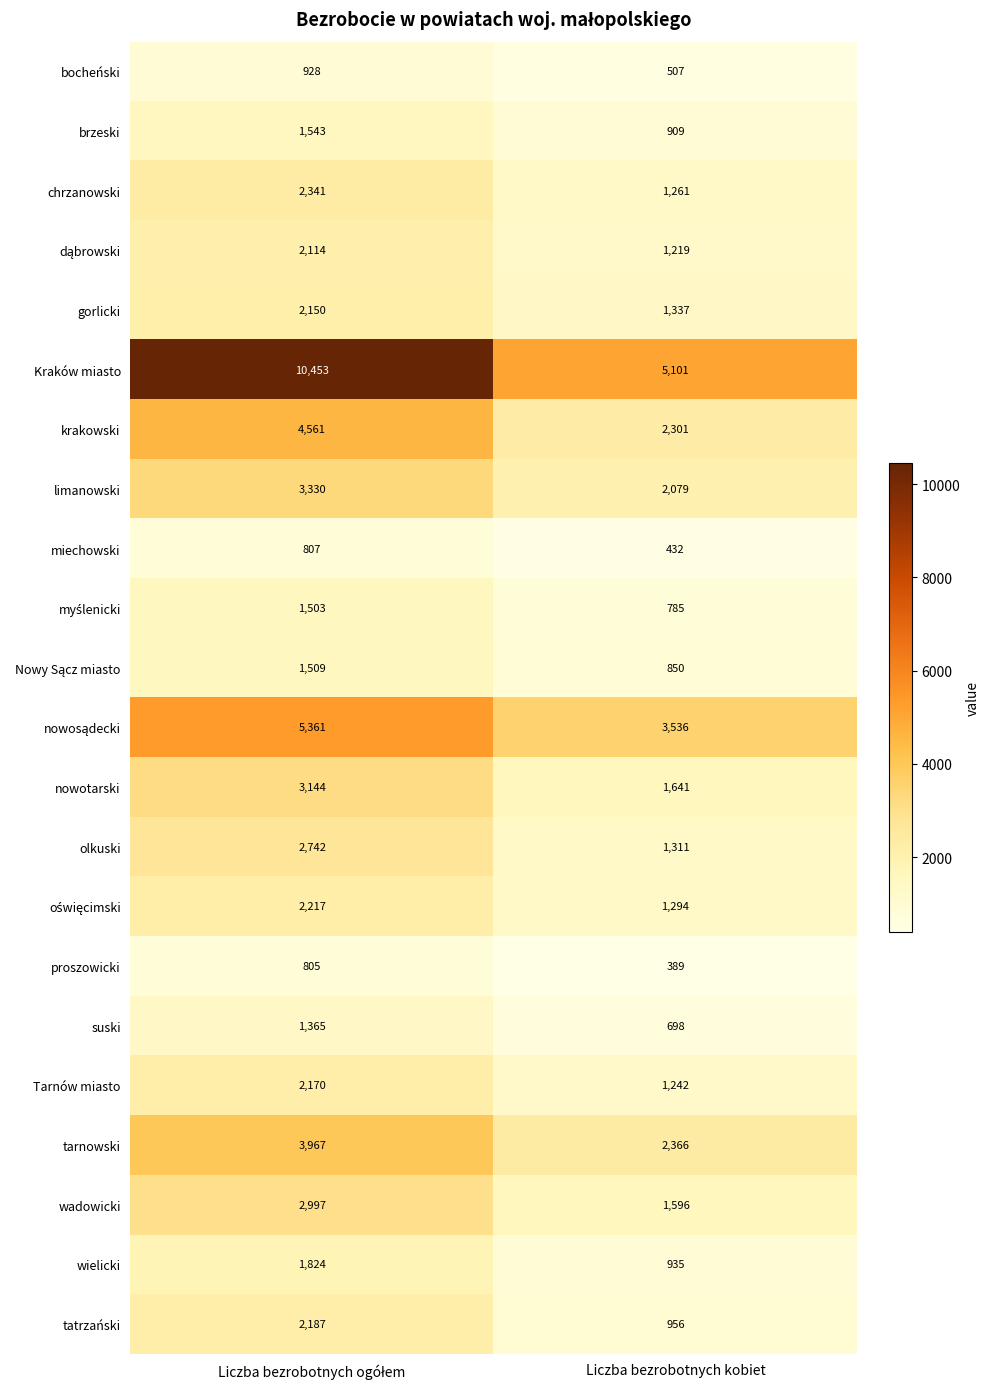

The Kraków miasto series shows 2351 at Liczba bezrobotnych kobiet. True or false?

False